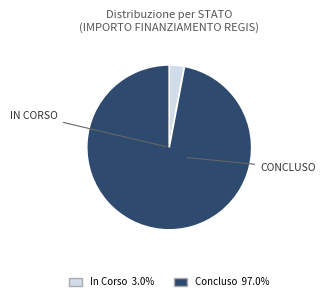

Which has a higher value, In Corso or Concluso?

Concluso